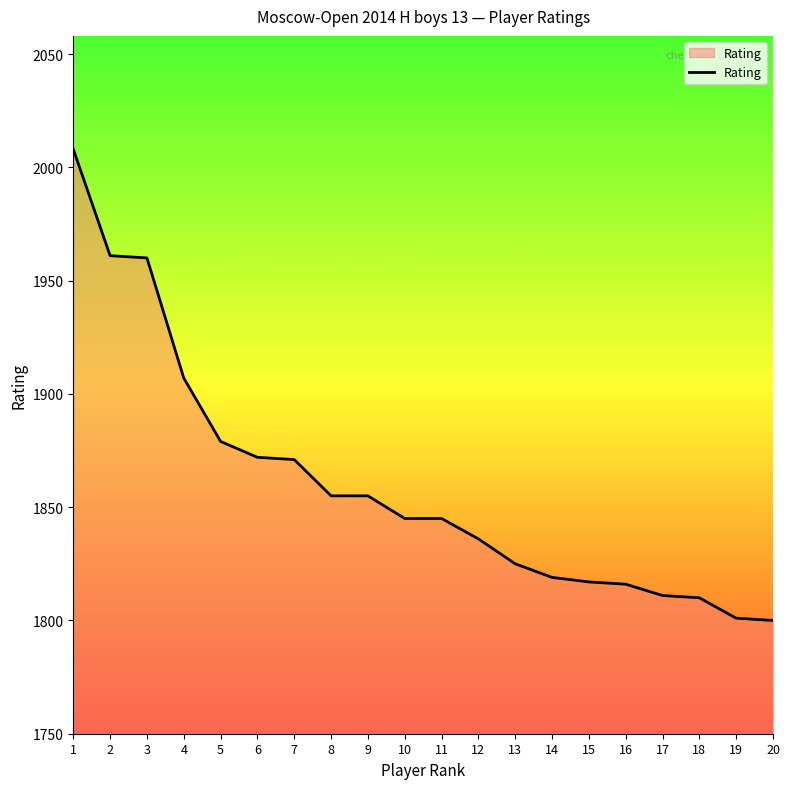

What is the smallest value displayed?

1800